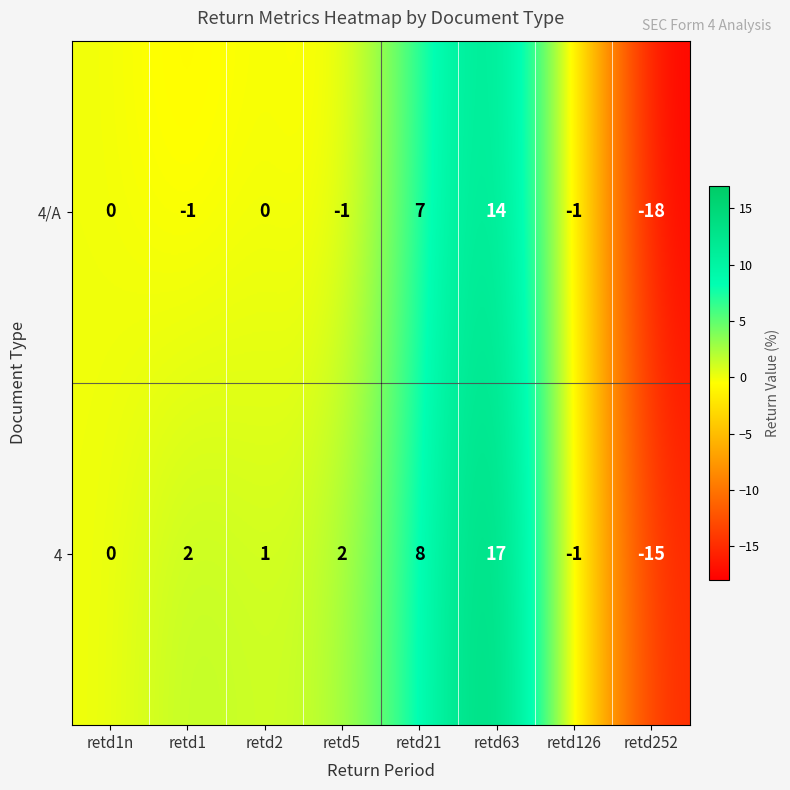

Reading left to right, transcribe all the data shown in this chart.

4/A: 0	-1	0	-1	7	14	-1	-18
4: 0	2	1	2	8	17	-1	-15